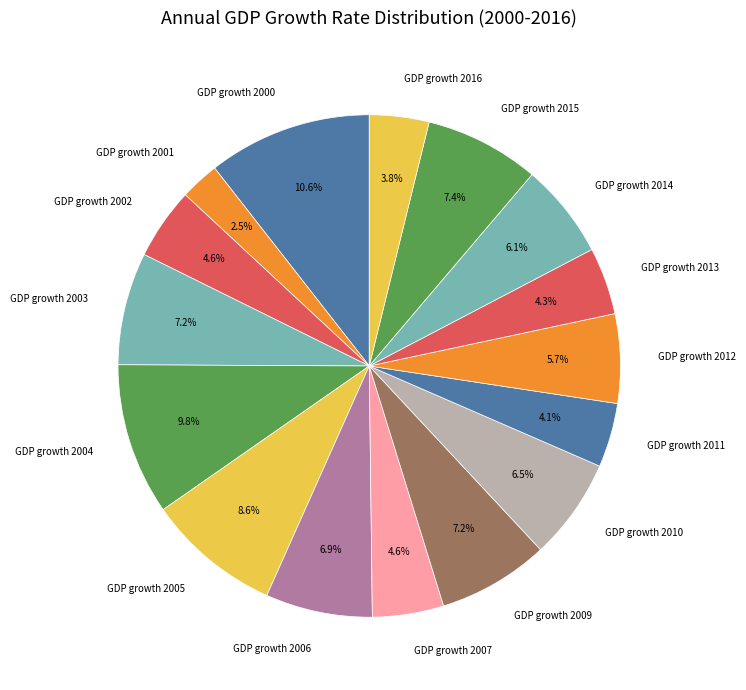

Which has a higher value, GDP growth 2007 or GDP growth 2014?

GDP growth 2014